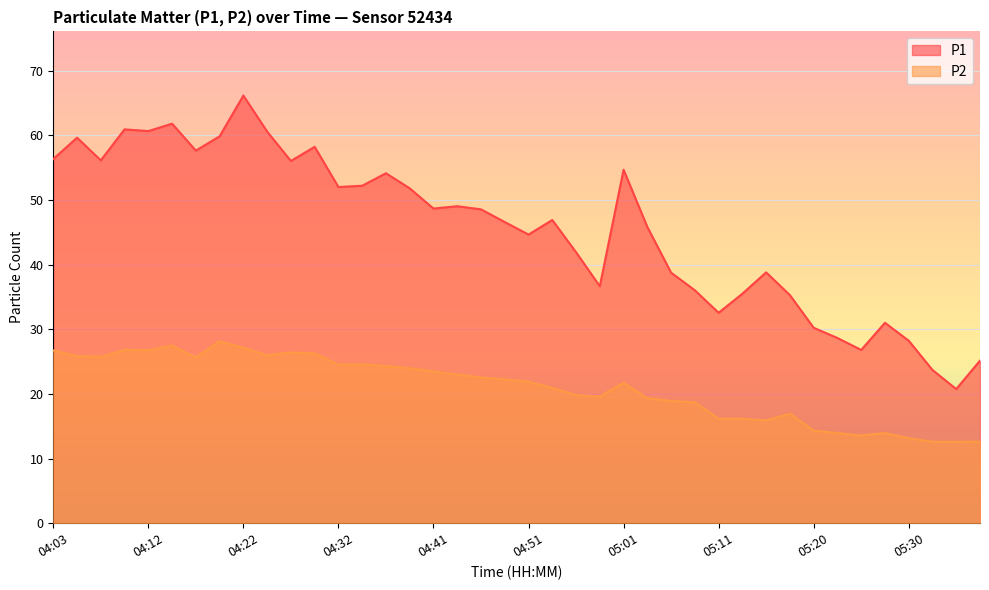

Is it true that P1 equals 31.3 at 04:41?

False